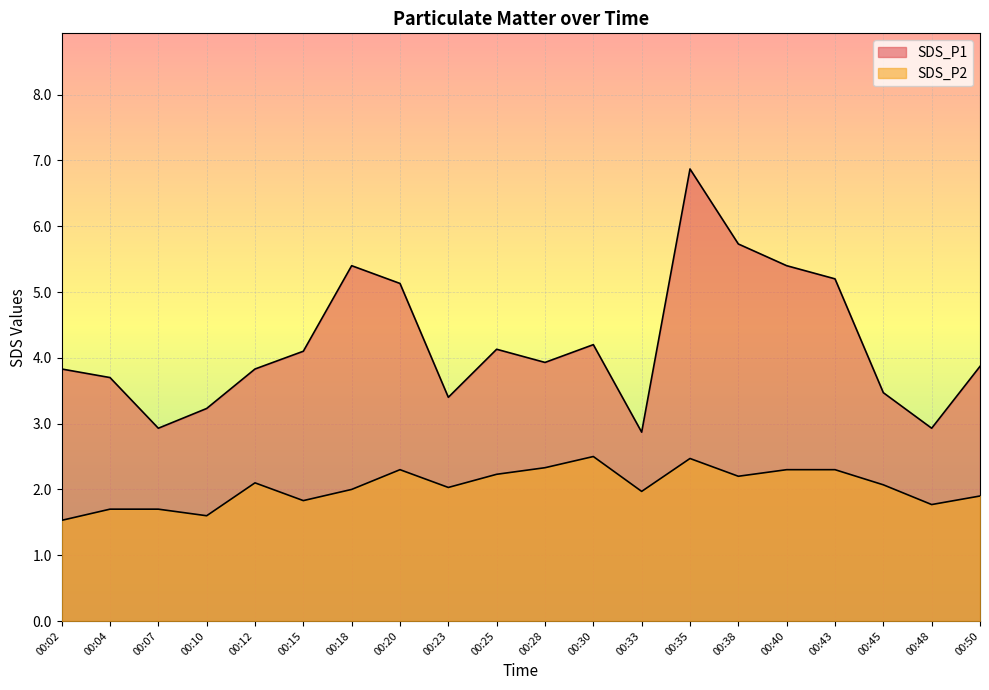

Does the chart display data point markers on the line(s)?

No